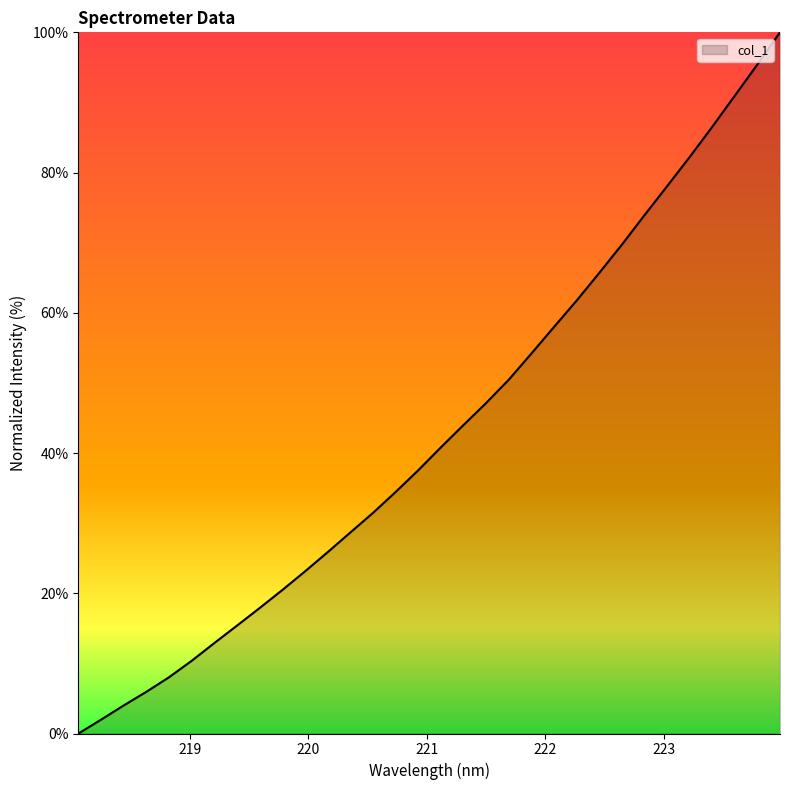

What is the difference between the maximum and minimum values?

100.0